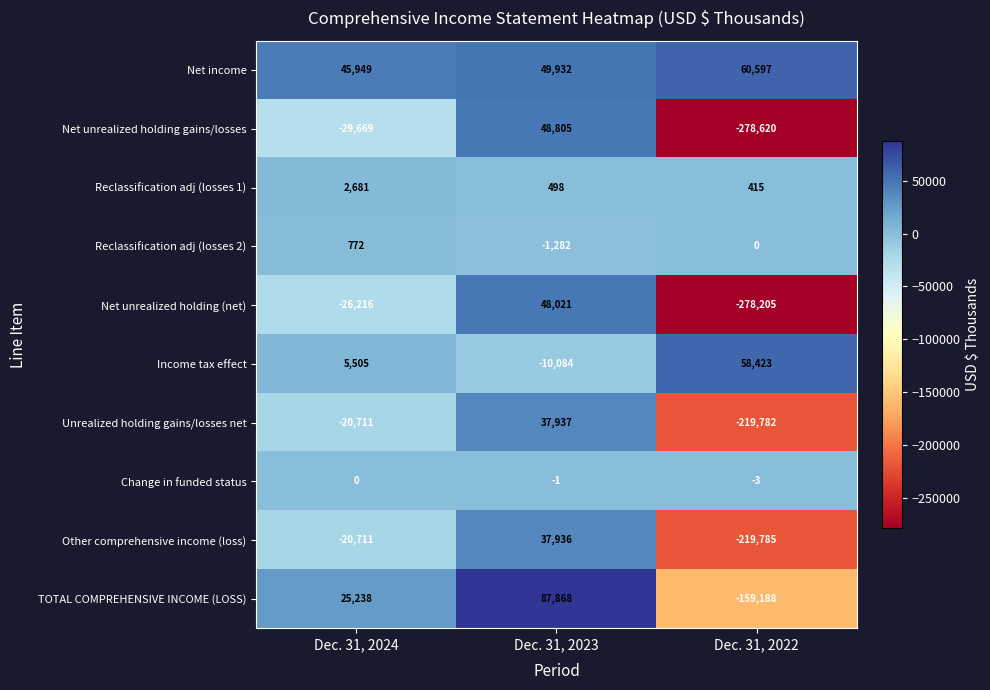

True or false: Change in funded status has a value of -1 at Dec. 31, 2023.

True